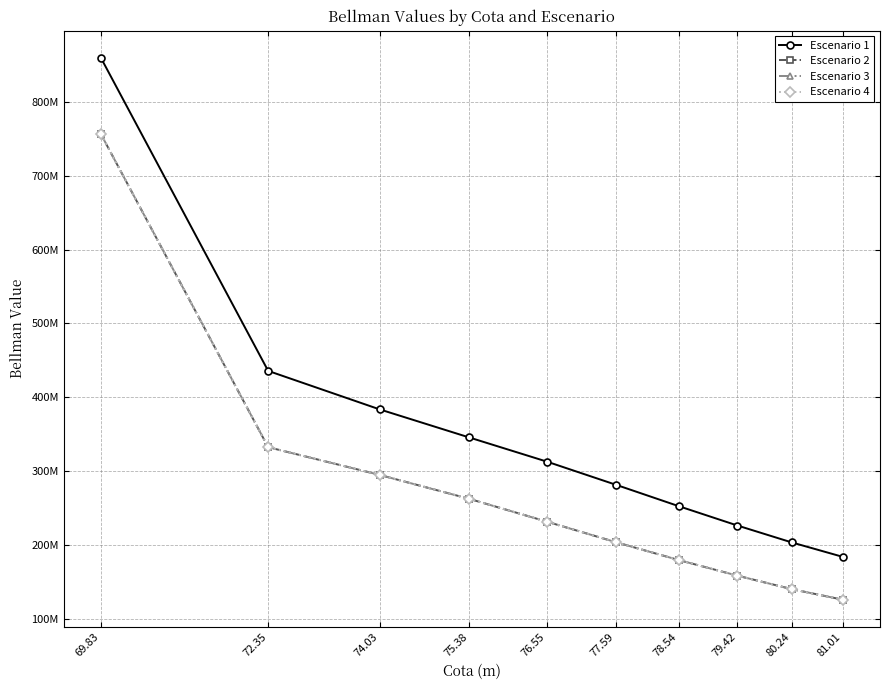

Which category has the highest value in the Escenario 2 series?

69.83